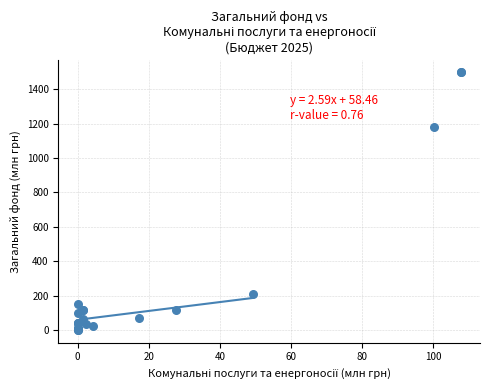

What Y value in the scatter plot is closest to 749?

1181.3